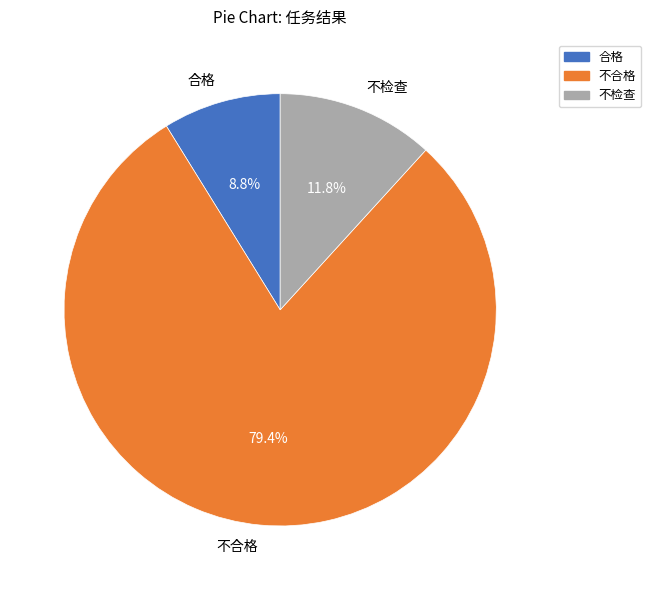

Which slice represents more than half of the pie?

不合格